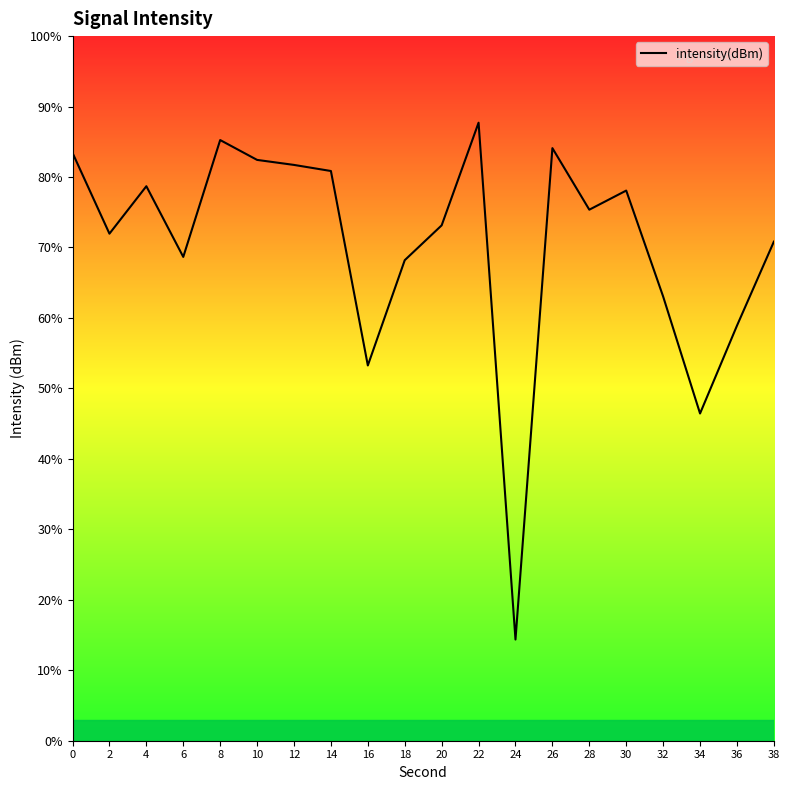

Reading right to left, transcribe all the data shown in this chart.

38=70.8	36=58.9	34=46.4	32=63.0	30=78.1	28=75.4	26=84.1	24=14.4	22=87.7	20=73.1	18=68.2	16=53.3	14=80.9	12=81.7	10=82.4	8=85.2	6=68.7	4=78.7	2=72.0	0=83.4